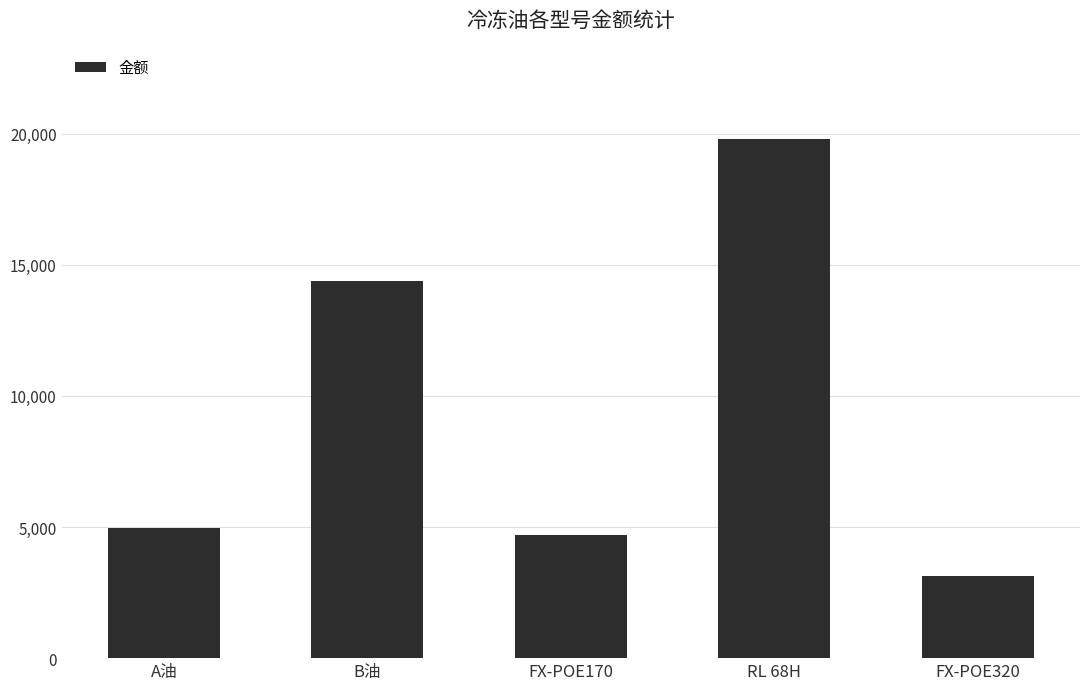

What is the difference between the maximum and minimum values?

16680